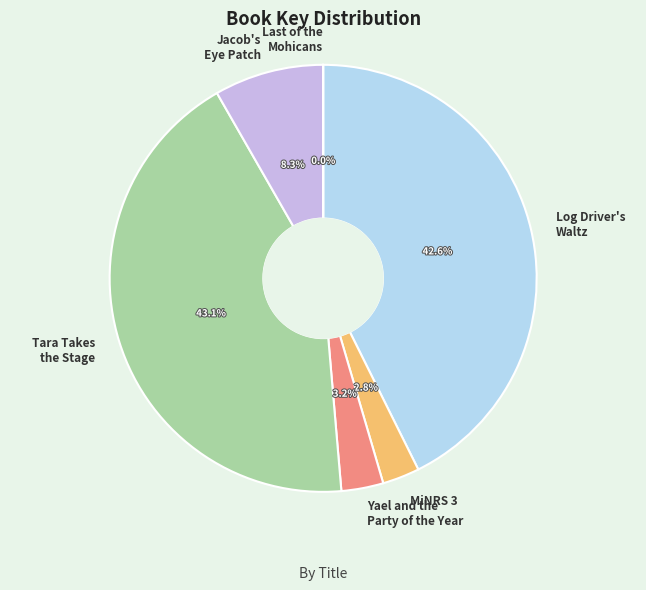

Is there any slice that represents more than half of the pie?

No